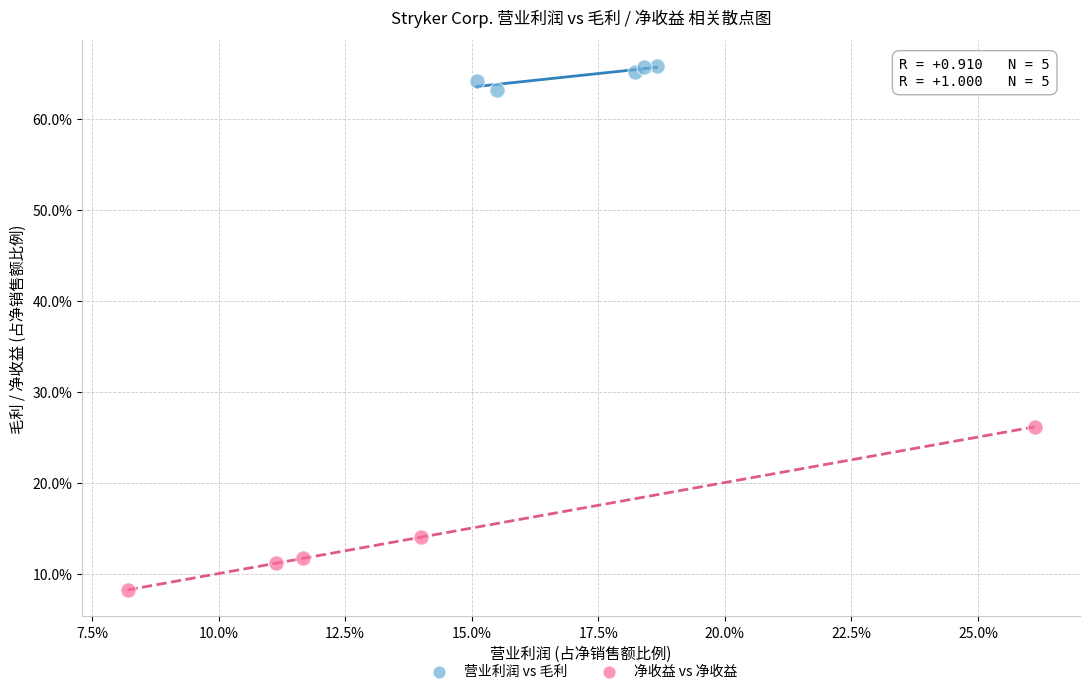

Which series contains the highest Y value?

营业利润 vs 毛利